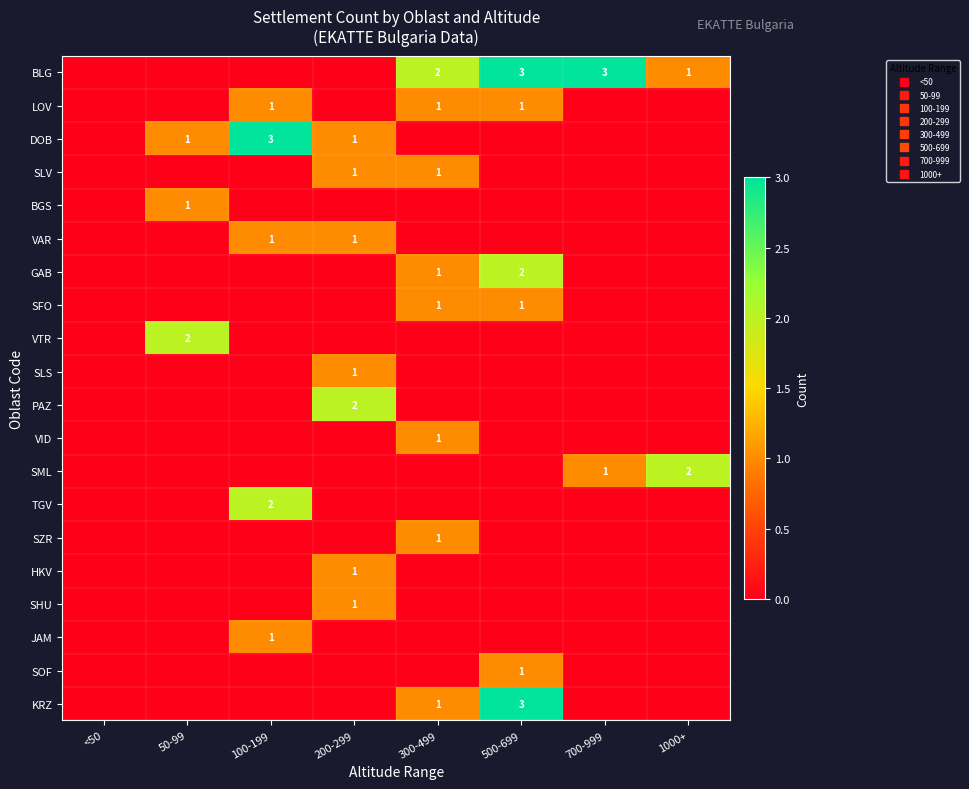

At which category is the sum across all series the highest?

500-699